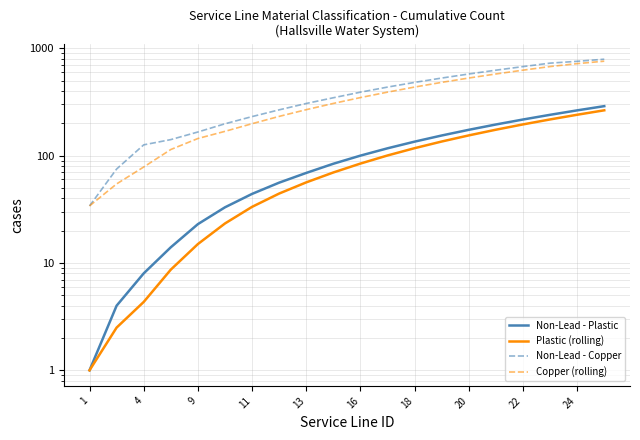

How many values in the Copper (rolling) series are below 347?

10